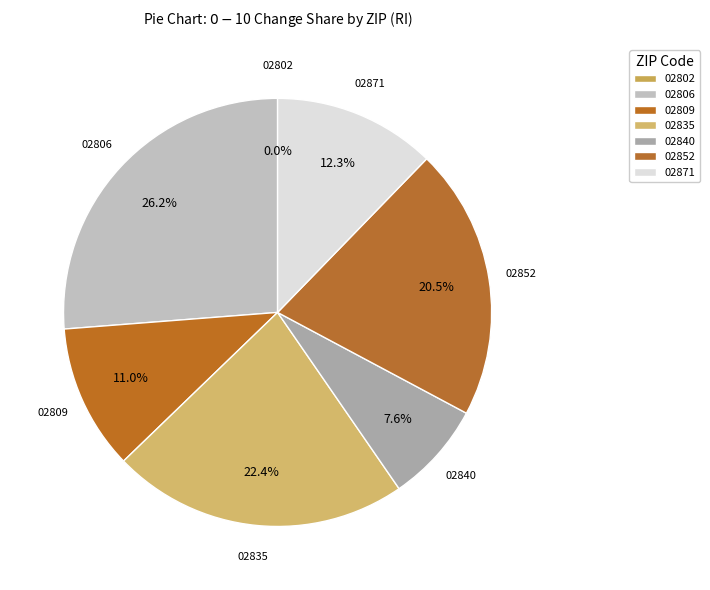

Is it true that $0 to $10 is 86% of the pie?

False